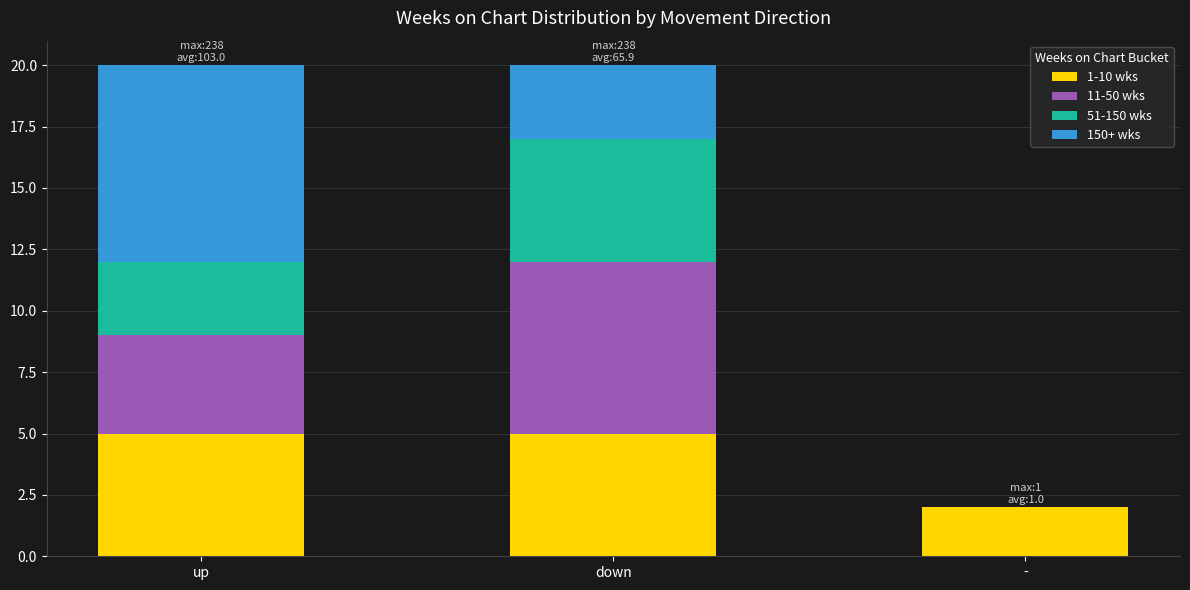

How many series are shown in this chart?

4